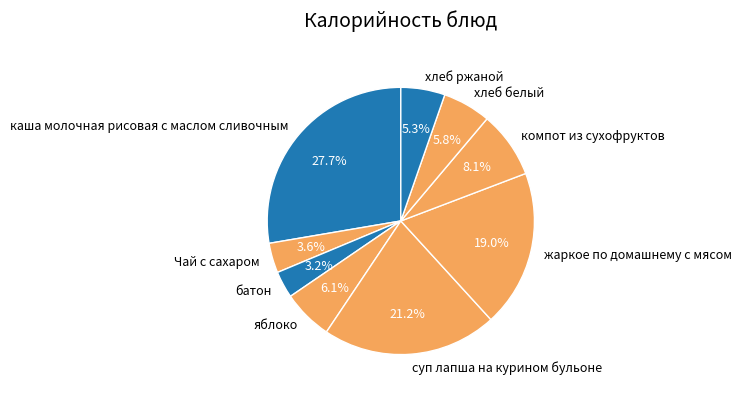

Is it true that компот из сухофруктов is 1% of the pie?

False